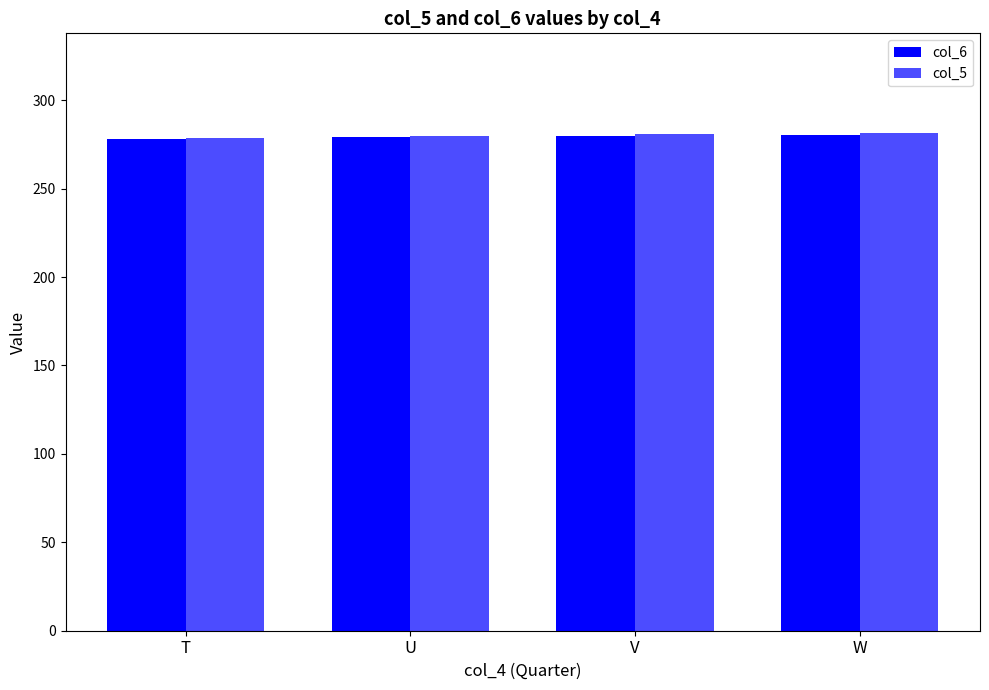

What is the difference between the col_5 values at T and W?

2.6